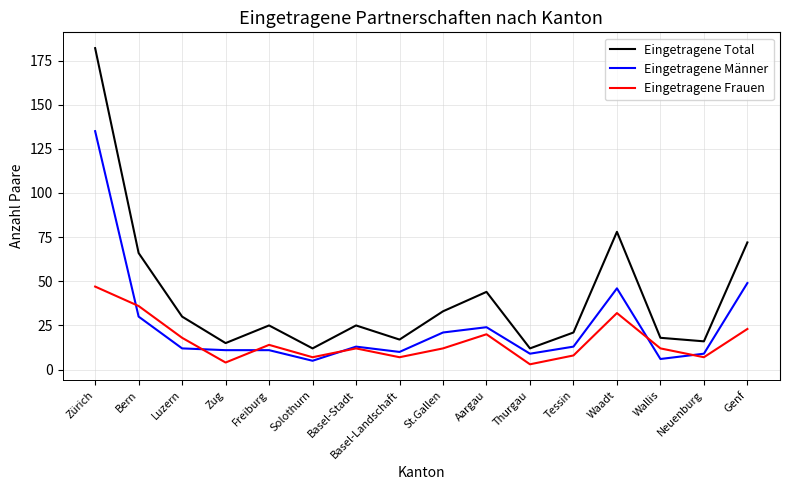

How many lines are shown in the chart?

3